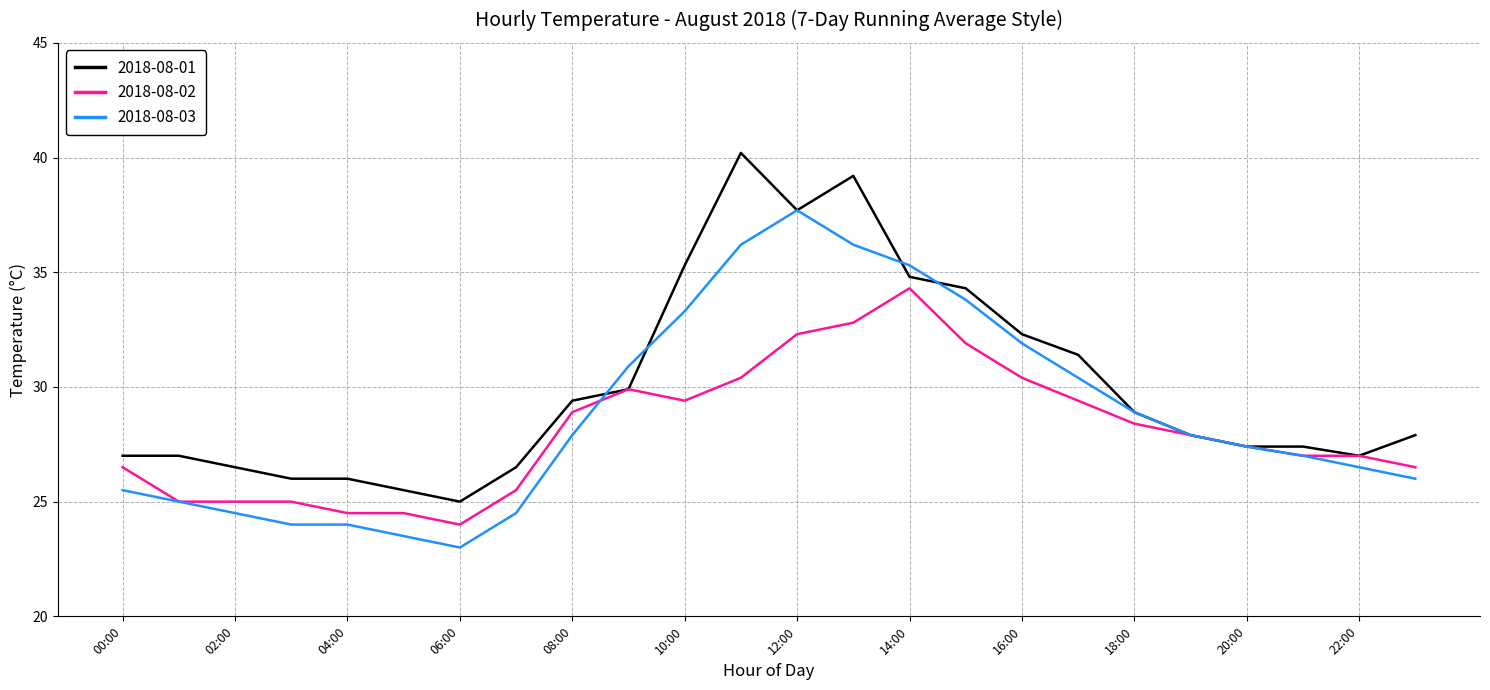

Which series has the largest total across all categories?

2018-08-01